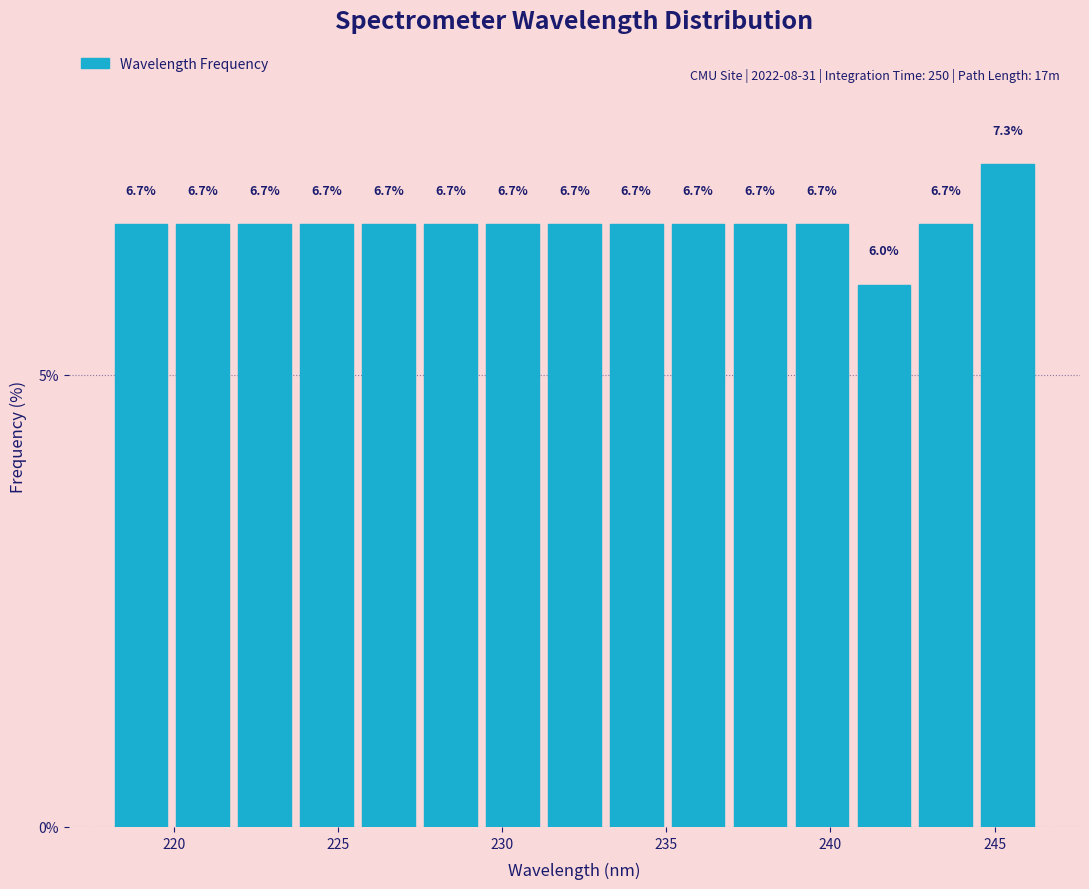

Read against the x-axis, roughly where is the centre of the tallest bar?

245.5